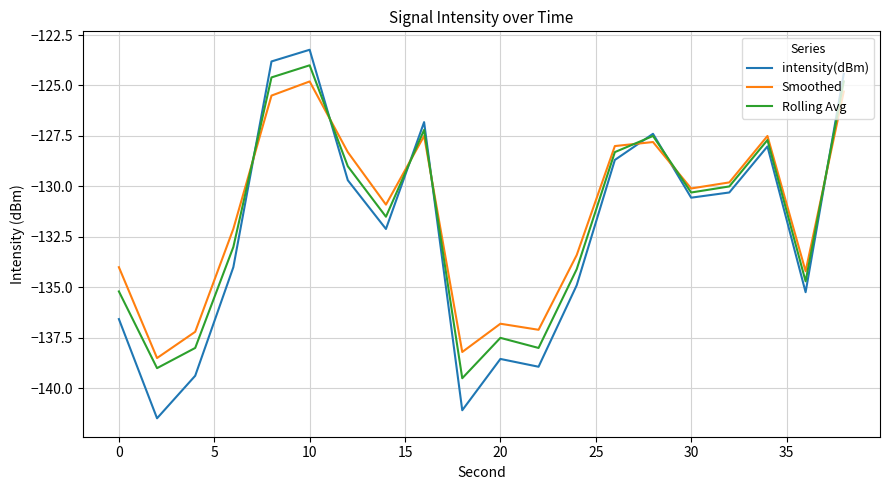

What is the smallest value displayed?

-141.5